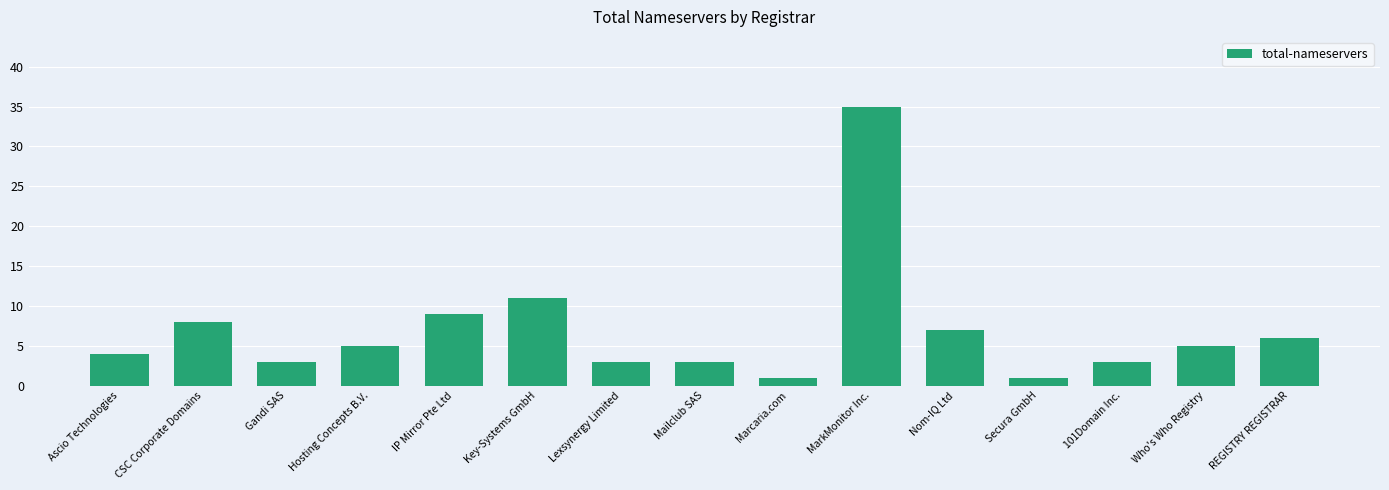

What is the ratio of the value at Mailclub SAS to the value at IP Mirror Pte Ltd?

0.3